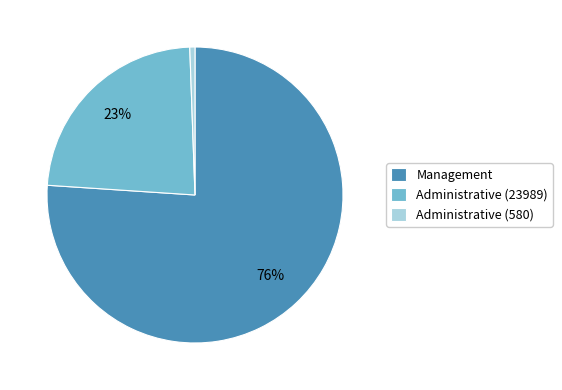

Rank the categories by value from lowest to highest.

Administrative (580), Administrative (23989), Management